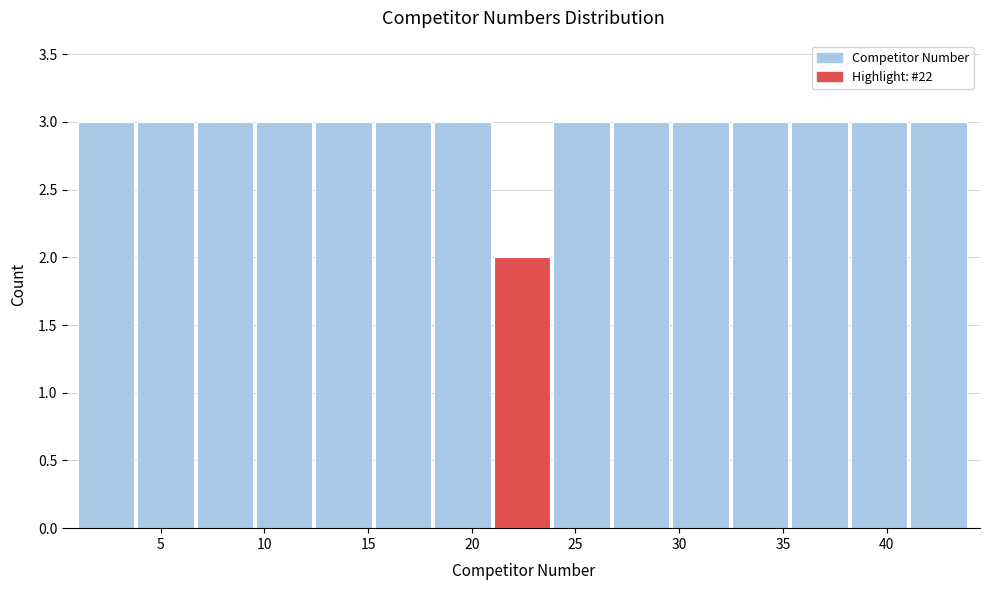

Reading left to right, list every bar in this chart as the range it spans on the x-axis followed by its height. Neither the bar edges nor the heights are printed on the chart, so give them approximately, as read against the axes.

1.0 to 4.0: 3
4.0 to 6.5: 3
6.5 to 9.5: 3
9.5 to 12.5: 3
12.5 to 15.5: 3
15.5 to 18.0: 3
18.0 to 21.0: 3
21.0 to 24.0: 2
24.0 to 27.0: 3
27.0 to 29.5: 3
29.5 to 32.5: 3
32.5 to 35.5: 3
35.5 to 38.5: 3
38.5 to 41.0: 3
41.0 to 44.0: 3